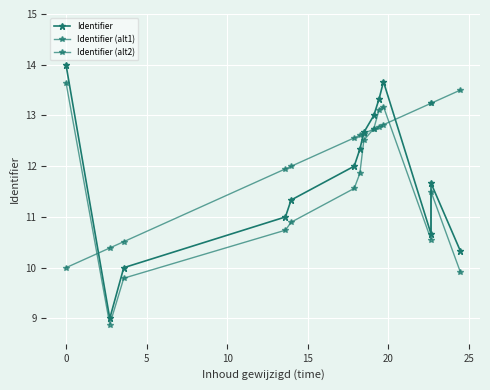

Does the chart display data point markers on the line(s)?

Yes